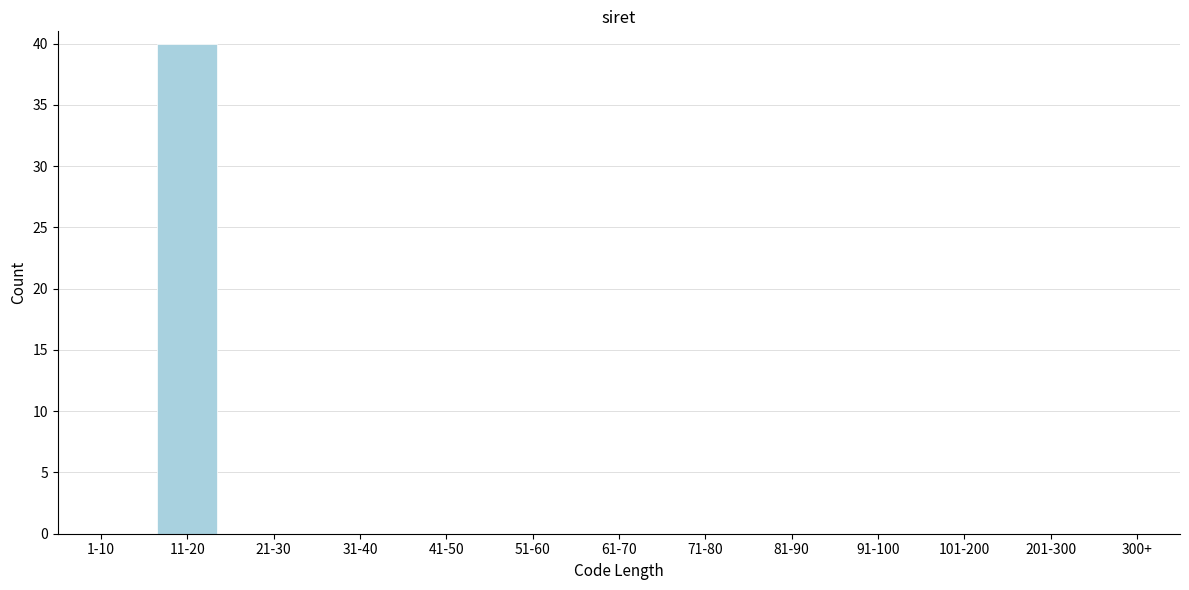

Reading left to right, extract all data points from this chart.

1-10=0	11-20=40	21-30=0	31-40=0	41-50=0	51-60=0	61-70=0	71-80=0	81-90=0	91-100=0	101-200=0	201-300=0	300+=0